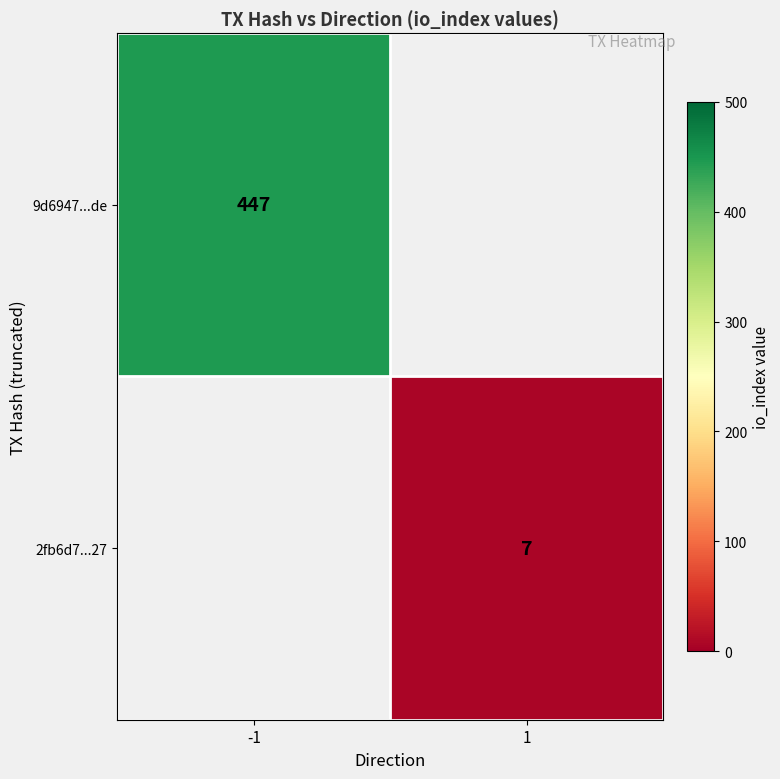

Which category has the highest value across all series?

-1